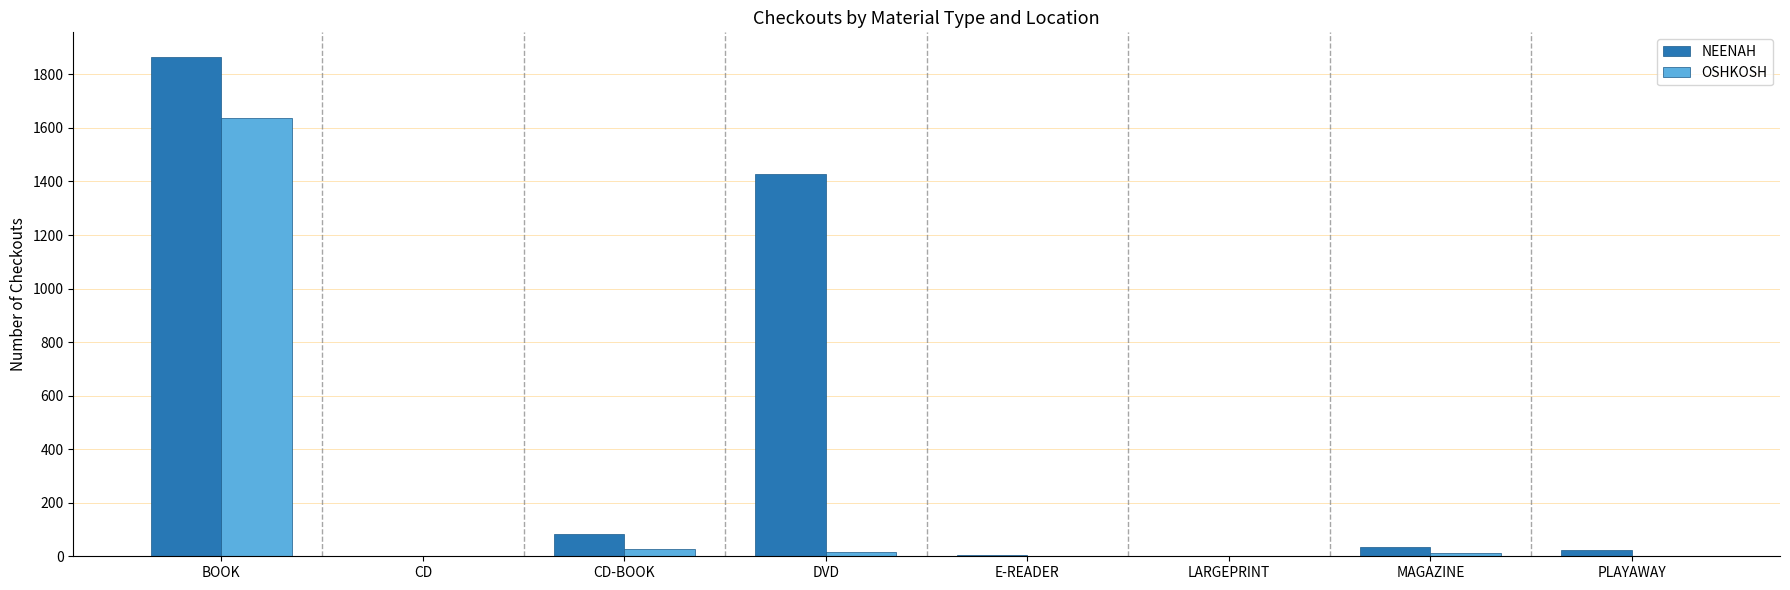

What is the sum of all NEENAH values?

3437